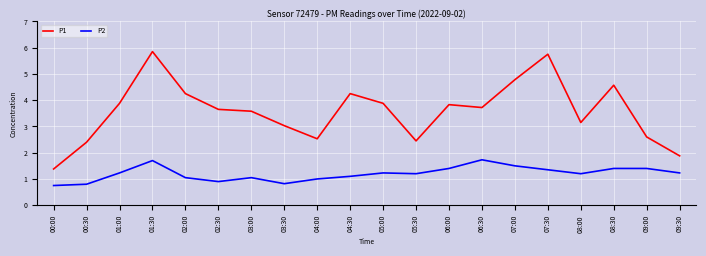

At which category is the sum across all series the highest?

01:30